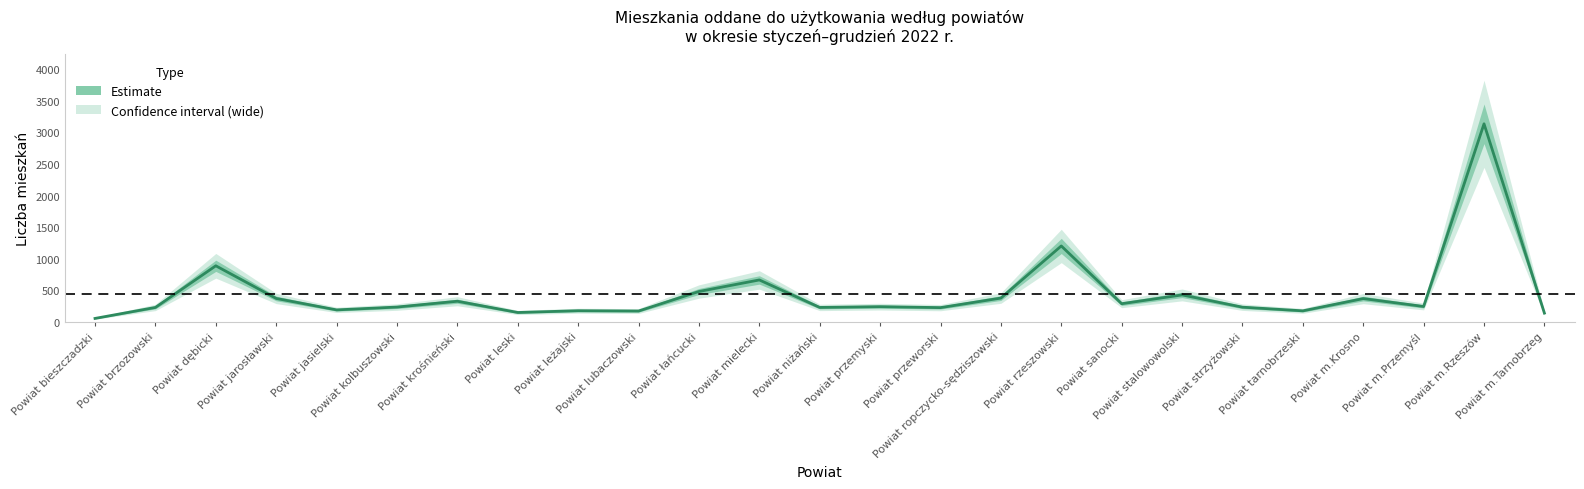

Rank the categories by value from lowest to highest.

Powiat bieszczadzki, Powiat m.Tarnobrzeg, Powiat leski, Powiat lubaczowski, Powiat tarnobrzeski, Powiat leżajski, Powiat jasielski, Powiat przeworski, Powiat brzozowski, Powiat niżański, Powiat strzyżowski, Powiat kolbuszowski, Powiat przemyski, Powiat m.Przemyśl, Powiat sanocki, Powiat krośnieński, Powiat m.Krosno, Powiat jarosławski, Powiat ropczycko-sędziszowski, Powiat stalowowolski, Powiat łańcucki, Powiat mielecki, Powiat dębicki, Powiat rzeszowski, Powiat m.Rzeszów